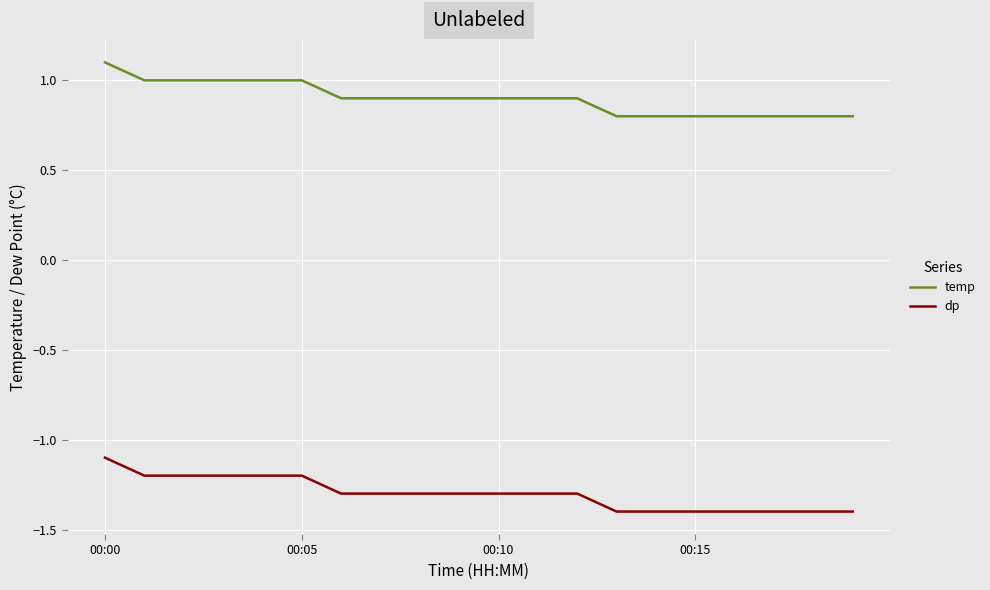

What is the difference between the maximum and minimum values in the temp series?

0.3